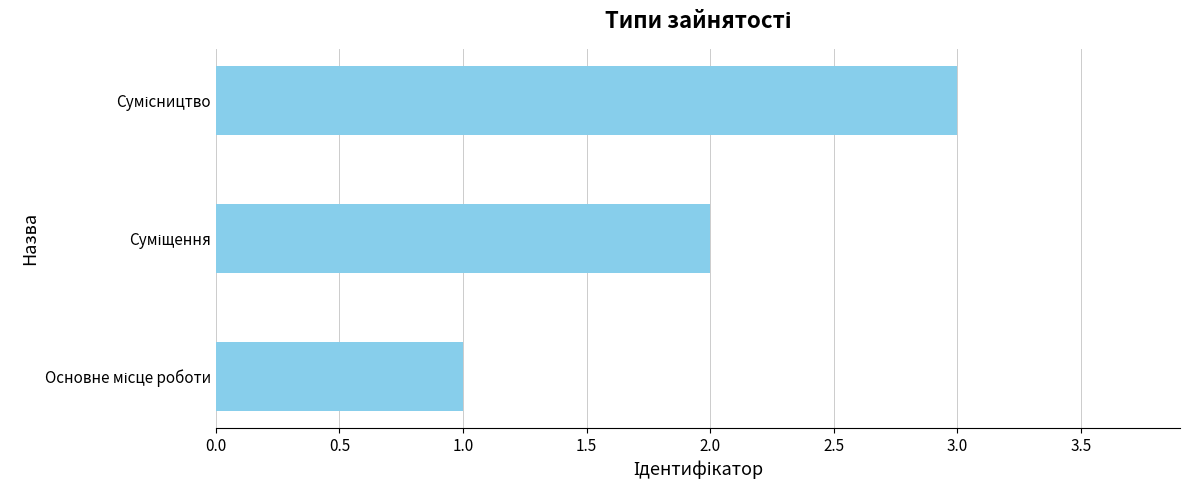

How many bars are there in total?

3